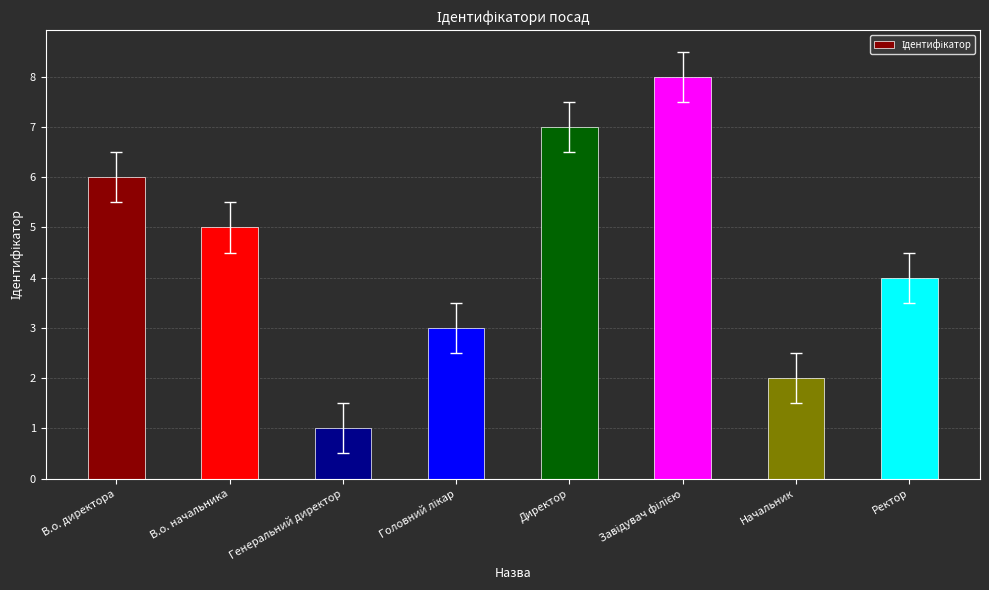

Is it true that the value at Директор is 7?

True